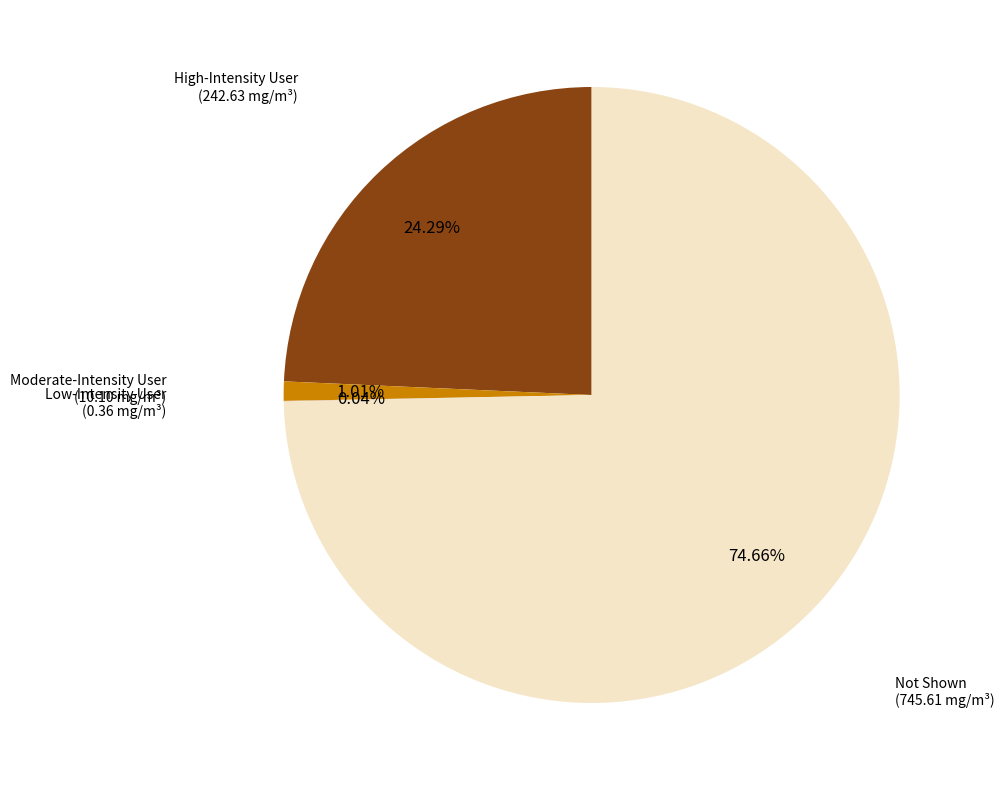

Approximately how many times larger is the value at High-Intensity User compared to Moderate-Intensity User?

24.0